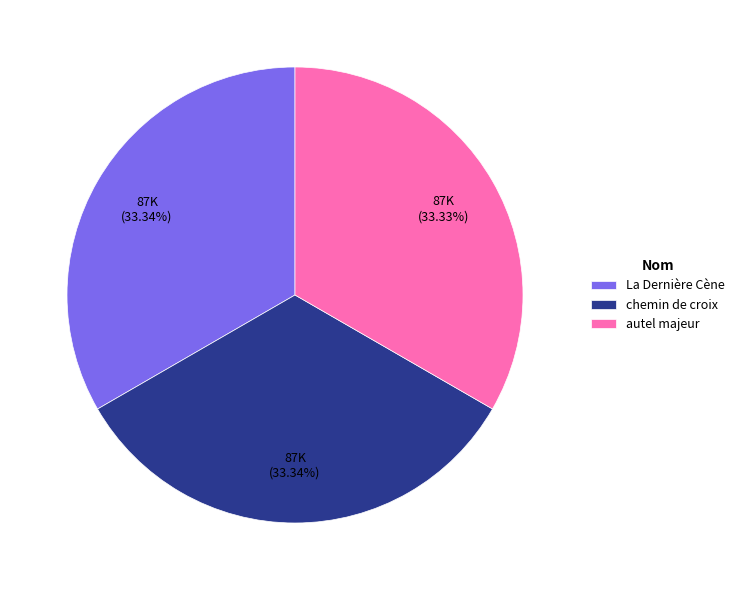

How many slices are in this pie chart?

3